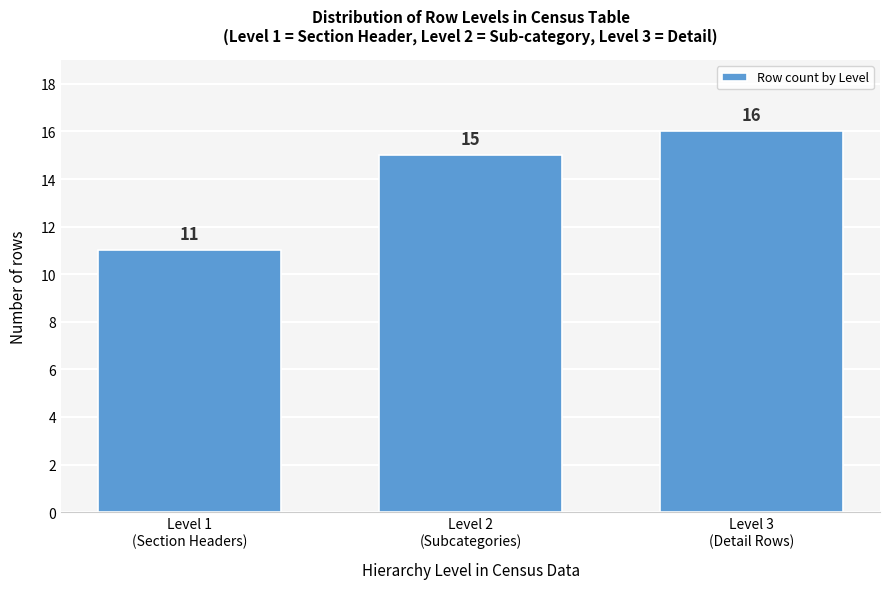

Reading left to right, list all the values displayed in this chart.

11	15	16